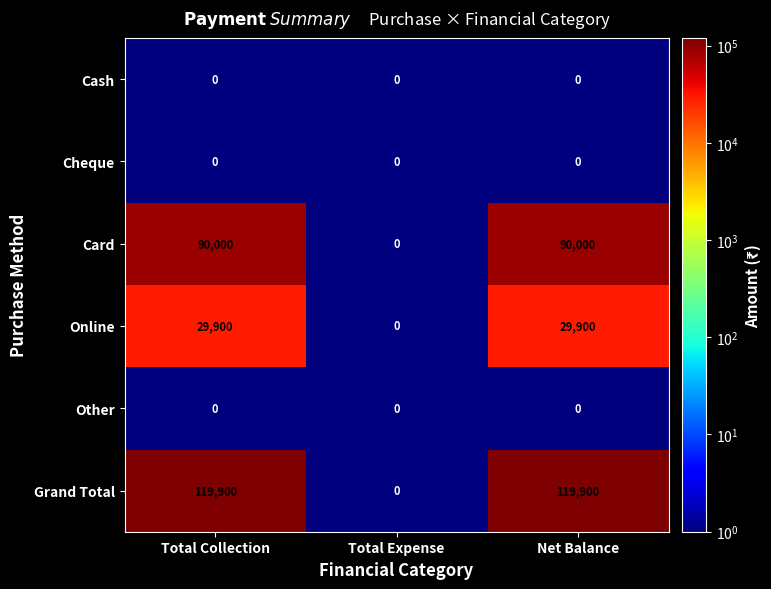

What is the spread (max minus min) of values at Total Collection?

119900